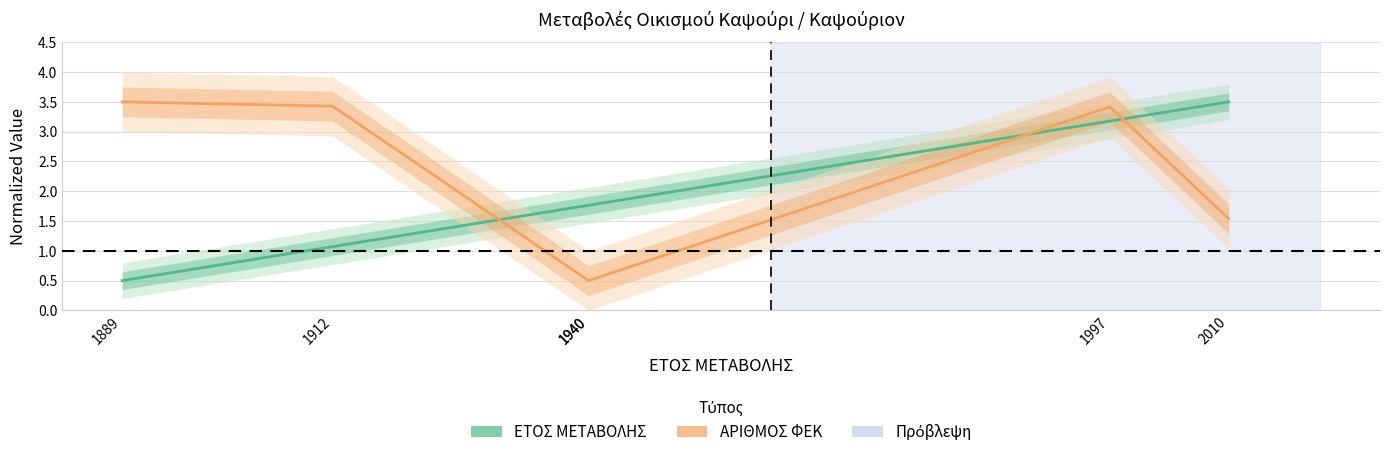

Which series has the largest range (max minus min)?

ΕΤΟΣ ΜΕΤΑΒΟΛΗΣ